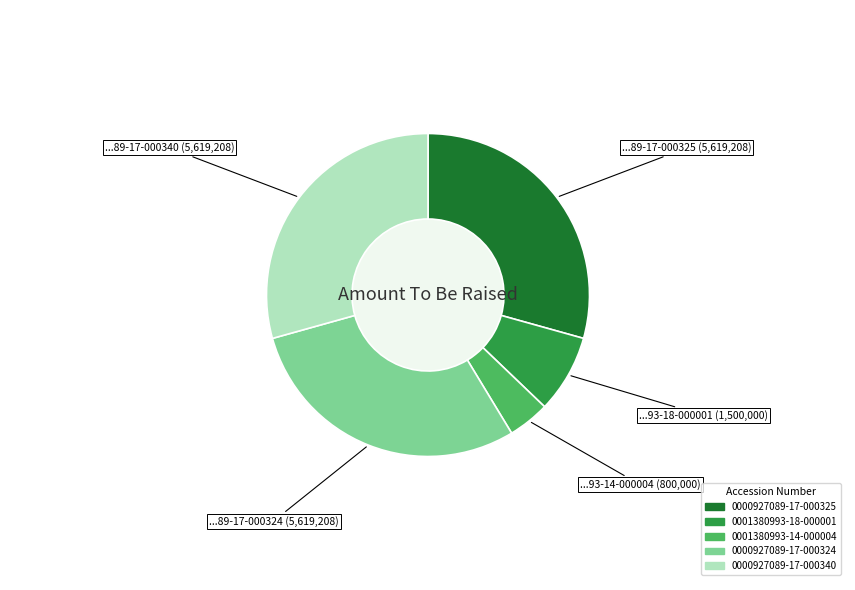

Combined, do 0000927089-17-000325 and 0001380993-14-000004 account for over 50%?

No